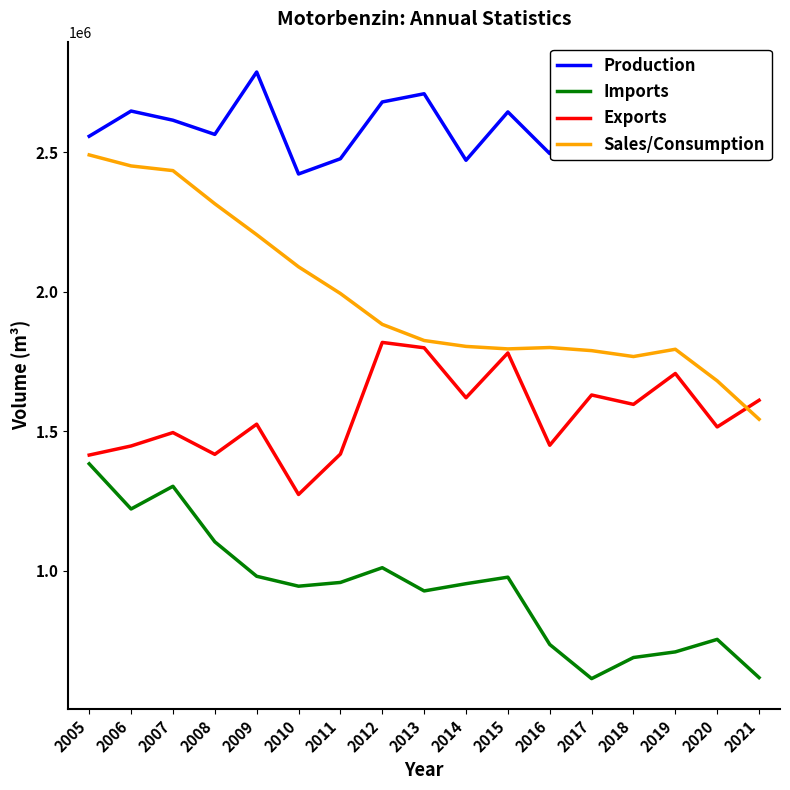

Which series has the largest total across all categories?

Production